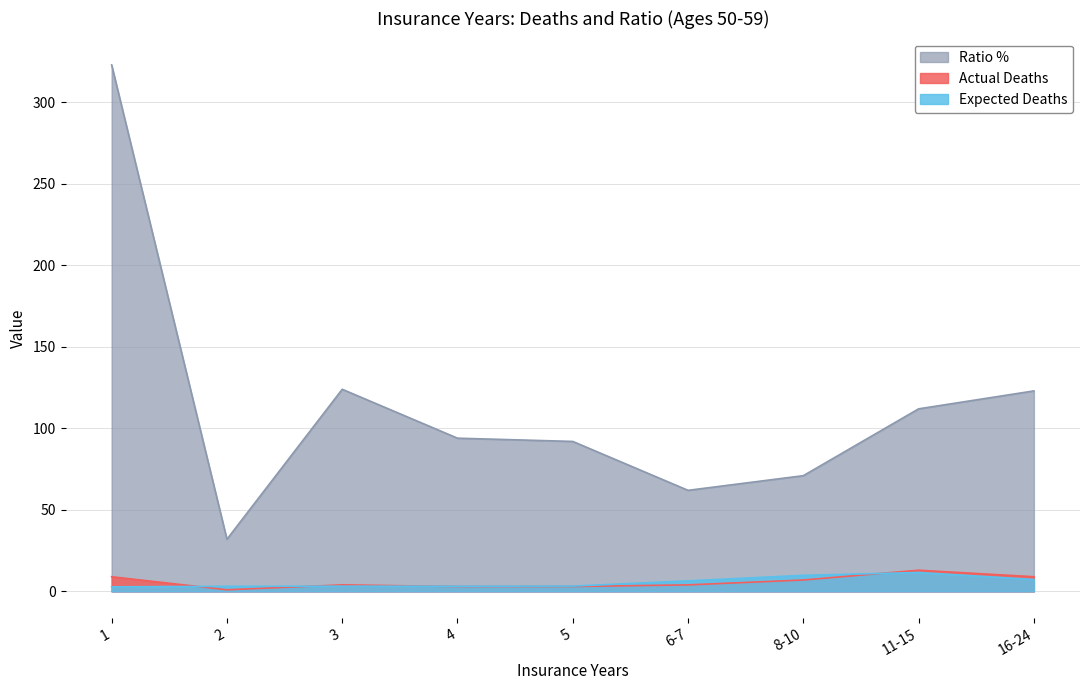

List the labels in order of Actual Deaths value, smallest first.

2, 4, 5, 3, 6-7, 8-10, 1, 16-24, 11-15